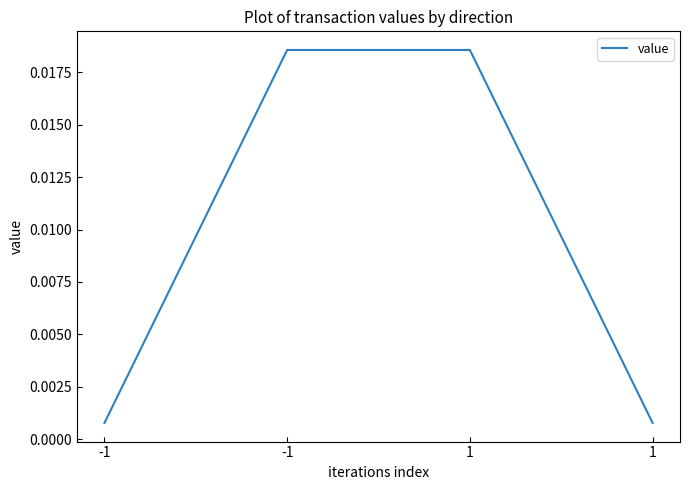

Rank the categories by value from highest to lowest.

-1, 1, -1, 1